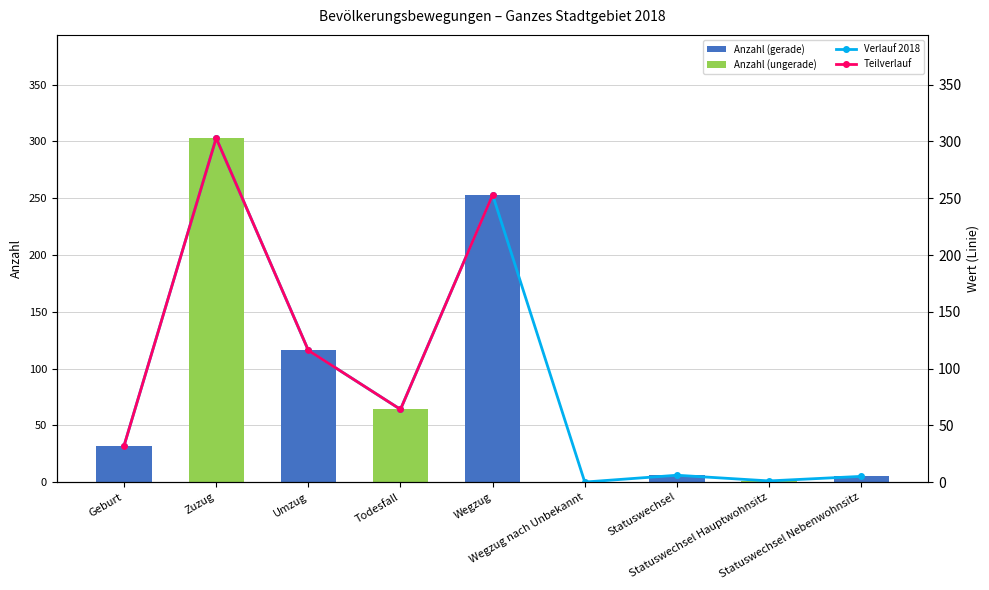

Between Wegzug and Statuswechsel Hauptwohnsitz, which is larger?

Wegzug